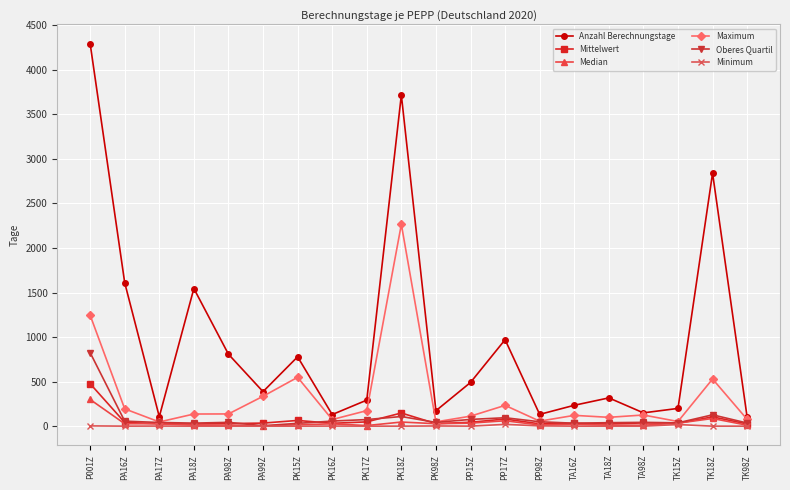

The value of Maximum at TK18Z is 822.2. True or false?

False